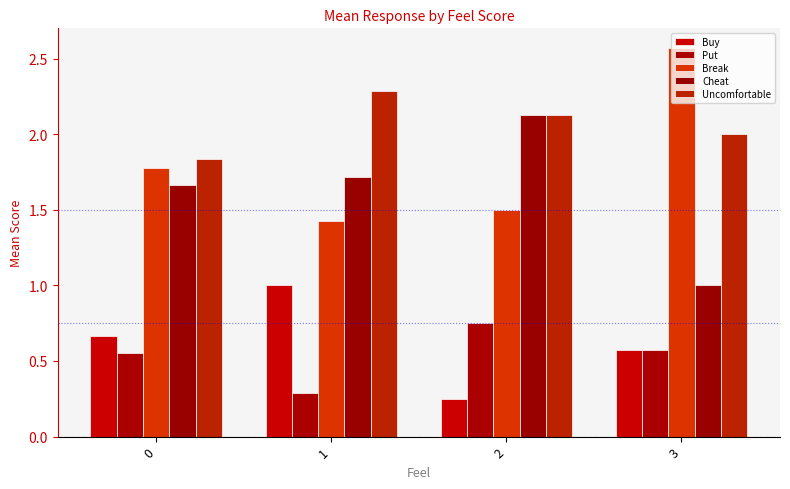

Reading left to right, extract all data points from this chart.

Buy: 0.7	1.0	0.2	0.6
Put: 0.6	0.3	0.8	0.6
Break: 1.8	1.4	1.5	2.6
Cheat: 1.7	1.7	2.1	1.0
Uncomfortable: 1.8	2.3	2.1	2.0